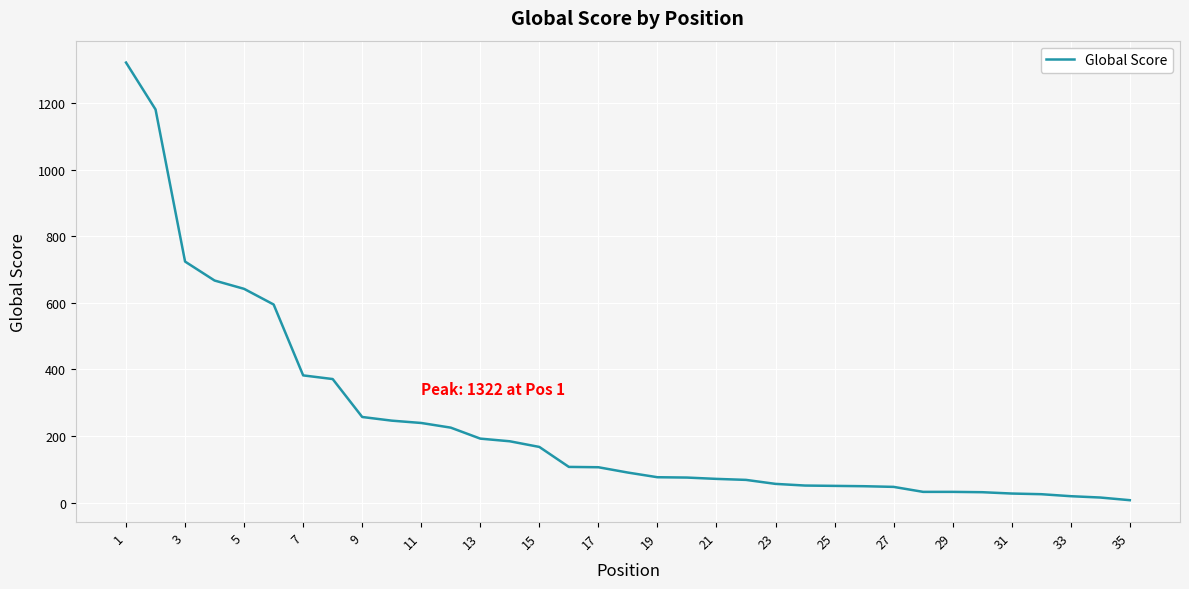

What is the maximum value shown in the chart?

1322